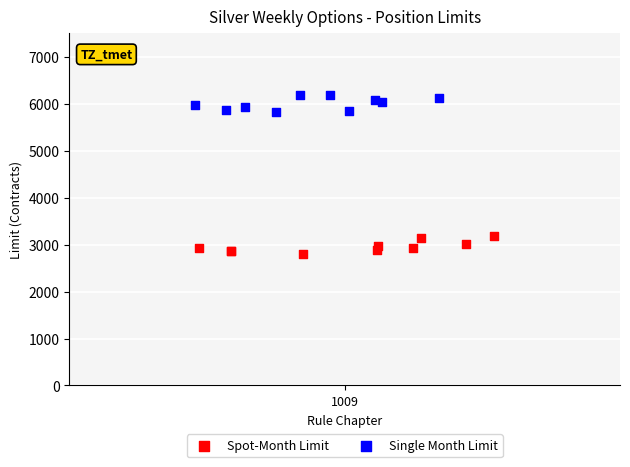

Which series contains the lowest Y value?

Spot-Month Limit